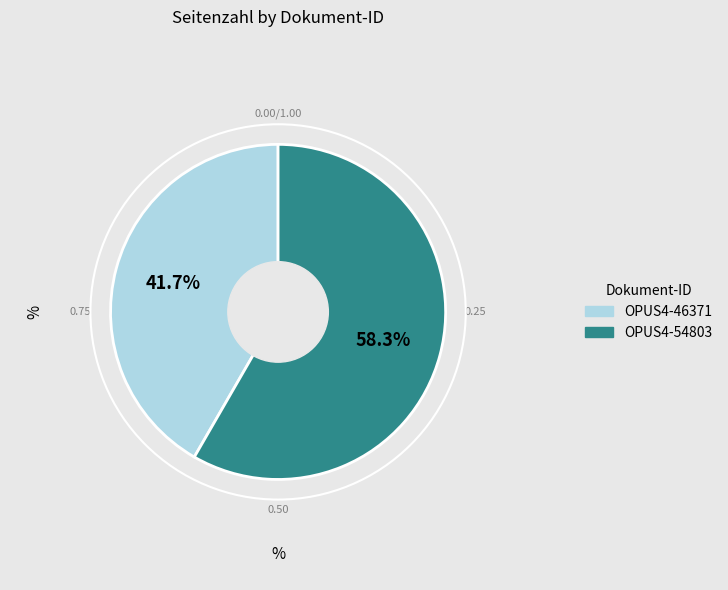

To the nearest percent, what is the difference between the largest and smallest slice percentages?

17%